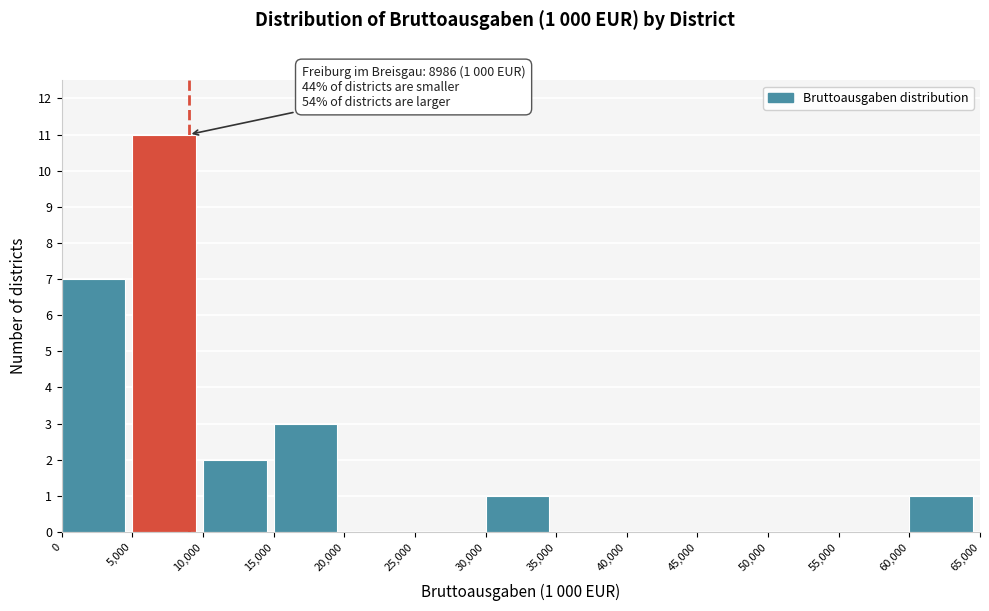

Which range on the x-axis has the tallest bar?

5,000 to 10,000